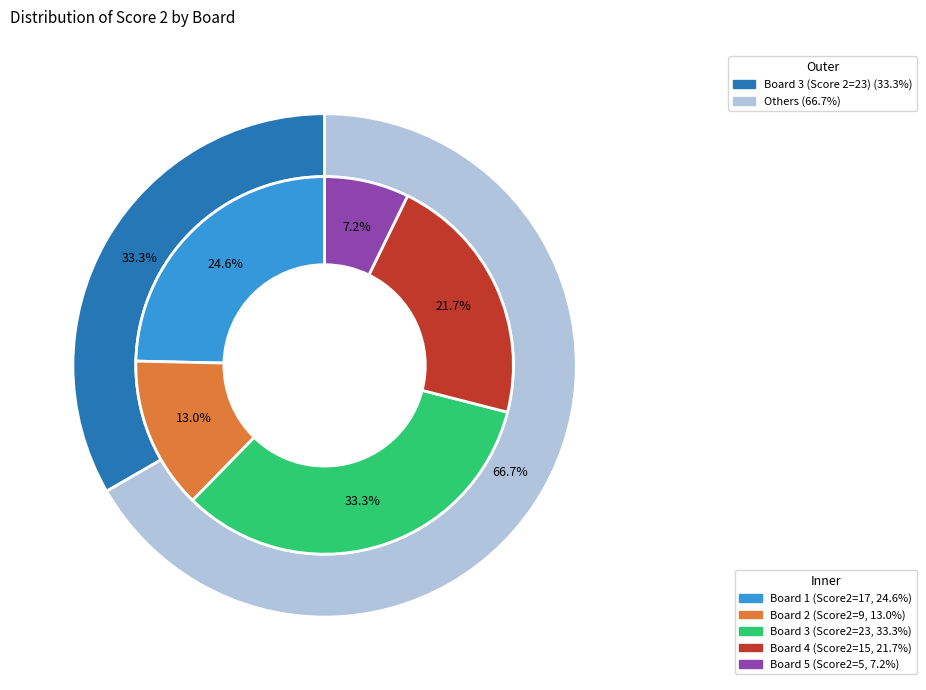

Count the number of slices in the pie.

5